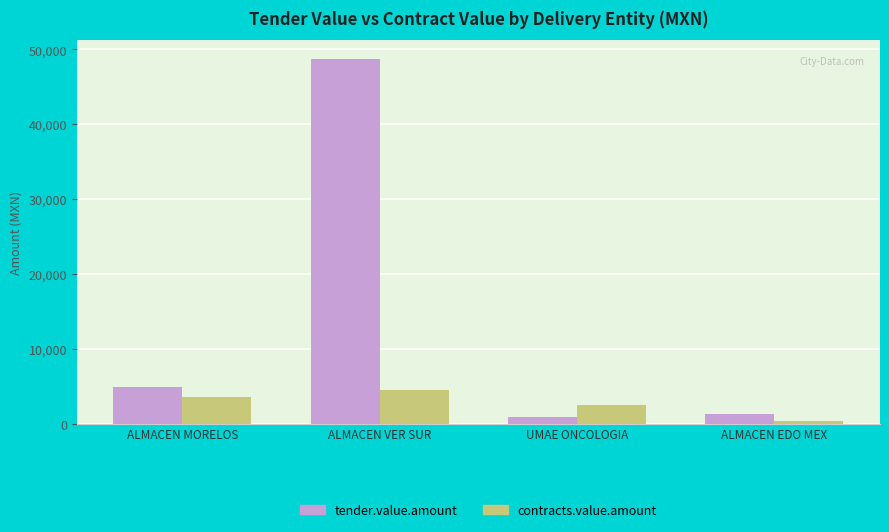

What is the average value of the tender.value.amount series?

13963.5